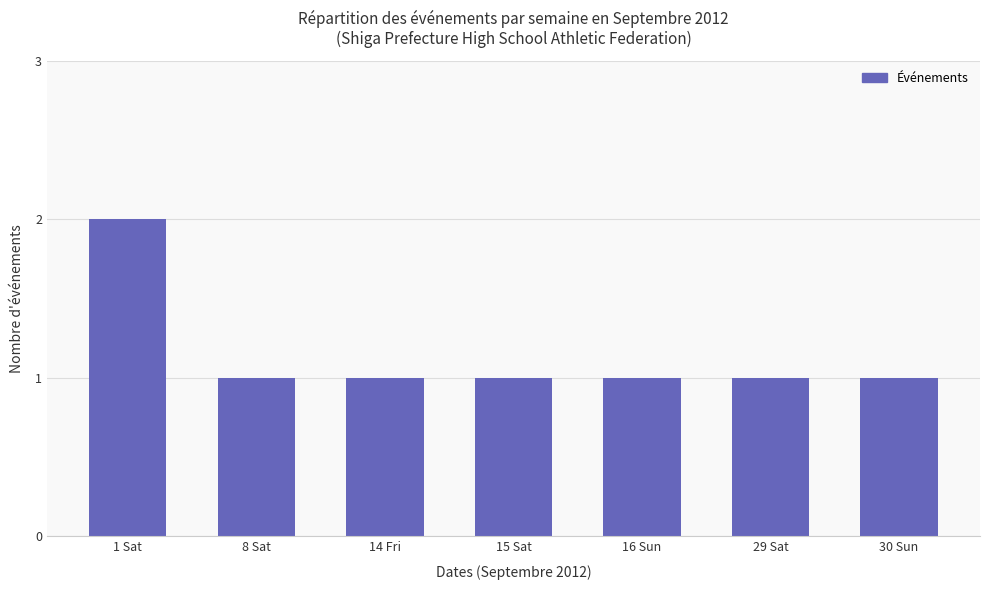

What is the label of the 3rd bar from the right?

16 Sun